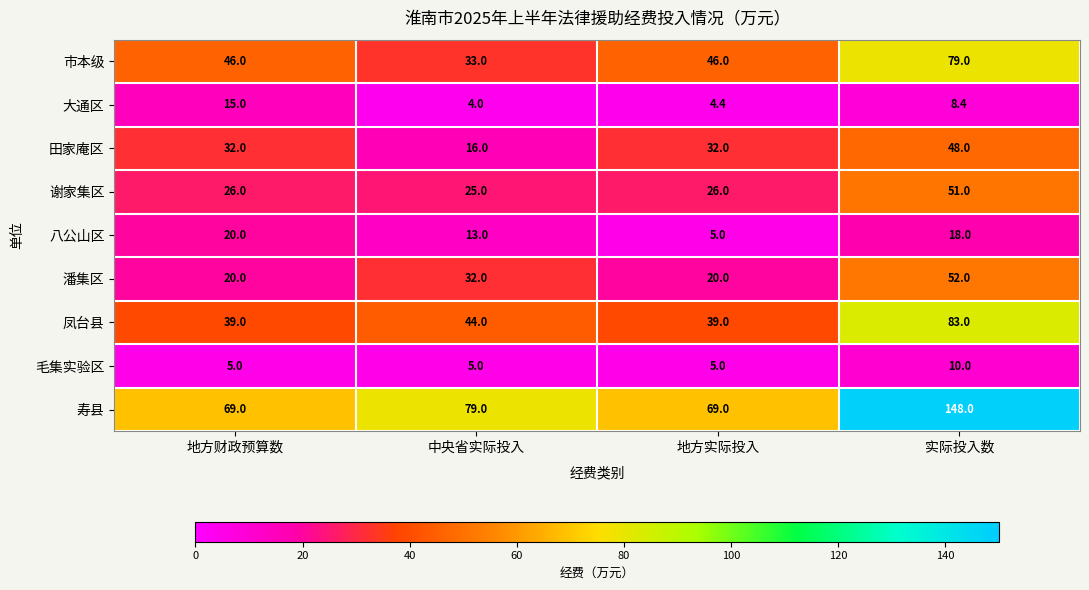

Is it true that 寿县 equals 79.0 at 中央省实际投入?

True